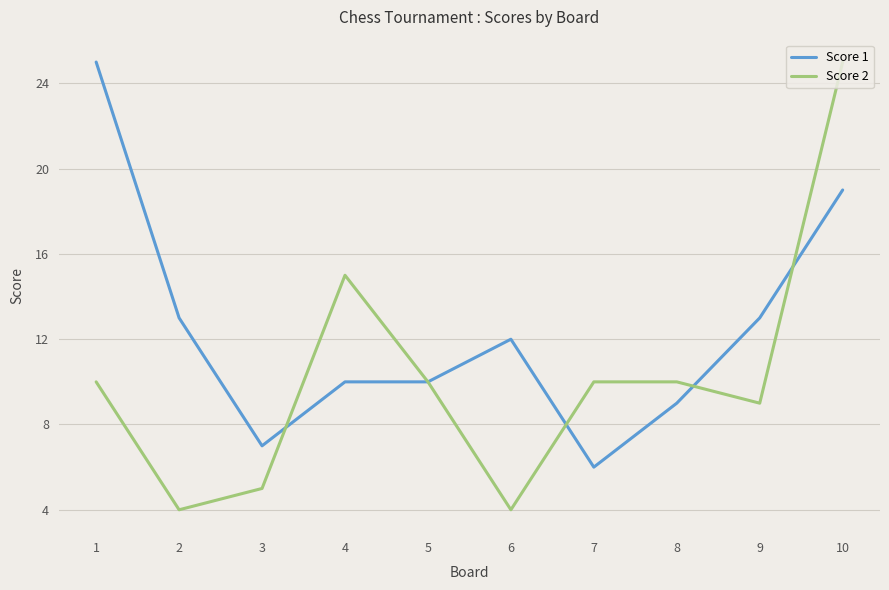

At which label is Score 2 closest to 14?

4